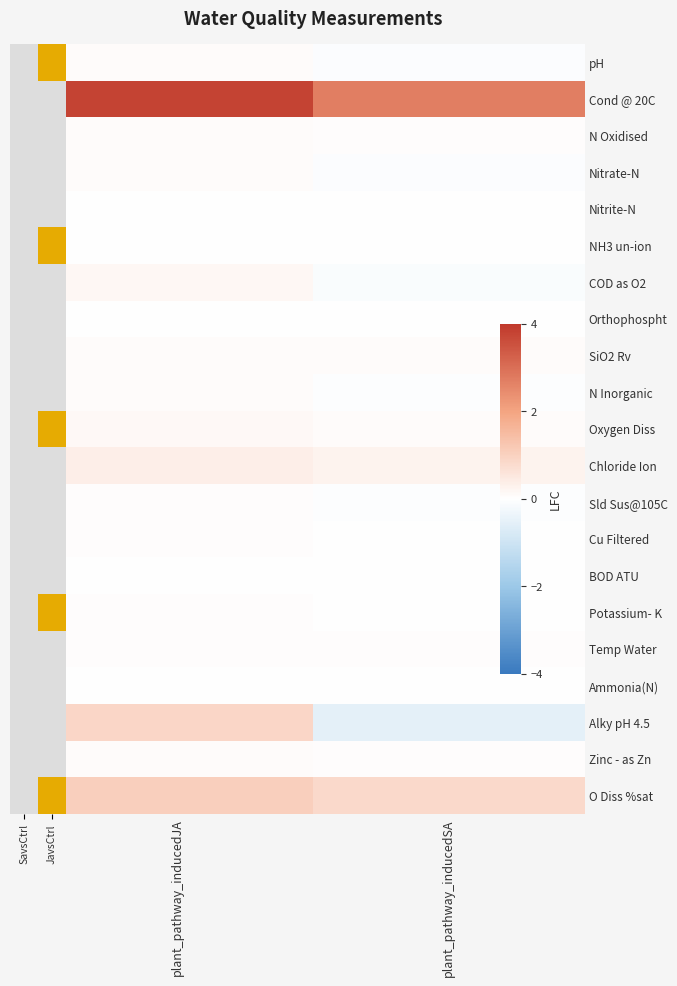

Reading left to right, what are all the values shown in this chart?

pH: plant_pathway_inducedJA=0.1	plant_pathway_inducedSA=-0.1
Cond @ 20C: plant_pathway_inducedJA=3.8	plant_pathway_inducedSA=2.7
N Oxidised: plant_pathway_inducedJA=0.1	plant_pathway_inducedSA=0.1
Nitrate-N: plant_pathway_inducedJA=0.1	plant_pathway_inducedSA=-0.1
Nitrite-N: plant_pathway_inducedJA=0.0	plant_pathway_inducedSA=0.0
NH3 un-ion: plant_pathway_inducedJA=0.0	plant_pathway_inducedSA=0.0
COD as O2: plant_pathway_inducedJA=0.2	plant_pathway_inducedSA=-0.1
Orthophospht: plant_pathway_inducedJA=0.0	plant_pathway_inducedSA=0.0
SiO2 Rv: plant_pathway_inducedJA=0.1	plant_pathway_inducedSA=0.1
N Inorganic: plant_pathway_inducedJA=0.1	plant_pathway_inducedSA=-0.1
Oxygen Diss: plant_pathway_inducedJA=0.2	plant_pathway_inducedSA=0.1
Chloride Ion: plant_pathway_inducedJA=0.4	plant_pathway_inducedSA=0.3
Sld Sus@105C: plant_pathway_inducedJA=0.1	plant_pathway_inducedSA=-0.0
Cu Filtered: plant_pathway_inducedJA=0.0	plant_pathway_inducedSA=0.0
BOD ATU: plant_pathway_inducedJA=0.0	plant_pathway_inducedSA=0.0
Potassium- K: plant_pathway_inducedJA=0.0	plant_pathway_inducedSA=-0.0
Temp Water: plant_pathway_inducedJA=0.1	plant_pathway_inducedSA=0.1
Ammonia(N): plant_pathway_inducedJA=0.0	plant_pathway_inducedSA=0.0
Alky pH 4.5: plant_pathway_inducedJA=0.9	plant_pathway_inducedSA=-0.5
Zinc - as Zn: plant_pathway_inducedJA=0.1	plant_pathway_inducedSA=0.0
O Diss %sat: plant_pathway_inducedJA=1.1	plant_pathway_inducedSA=0.8